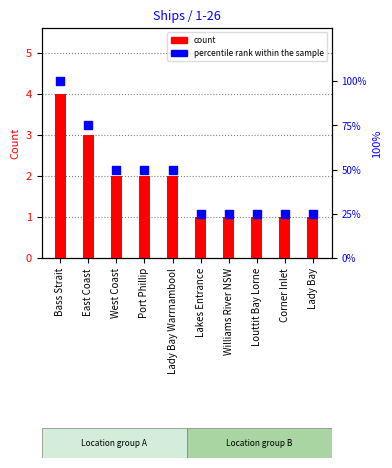

Which series contains the lowest Y value?

count